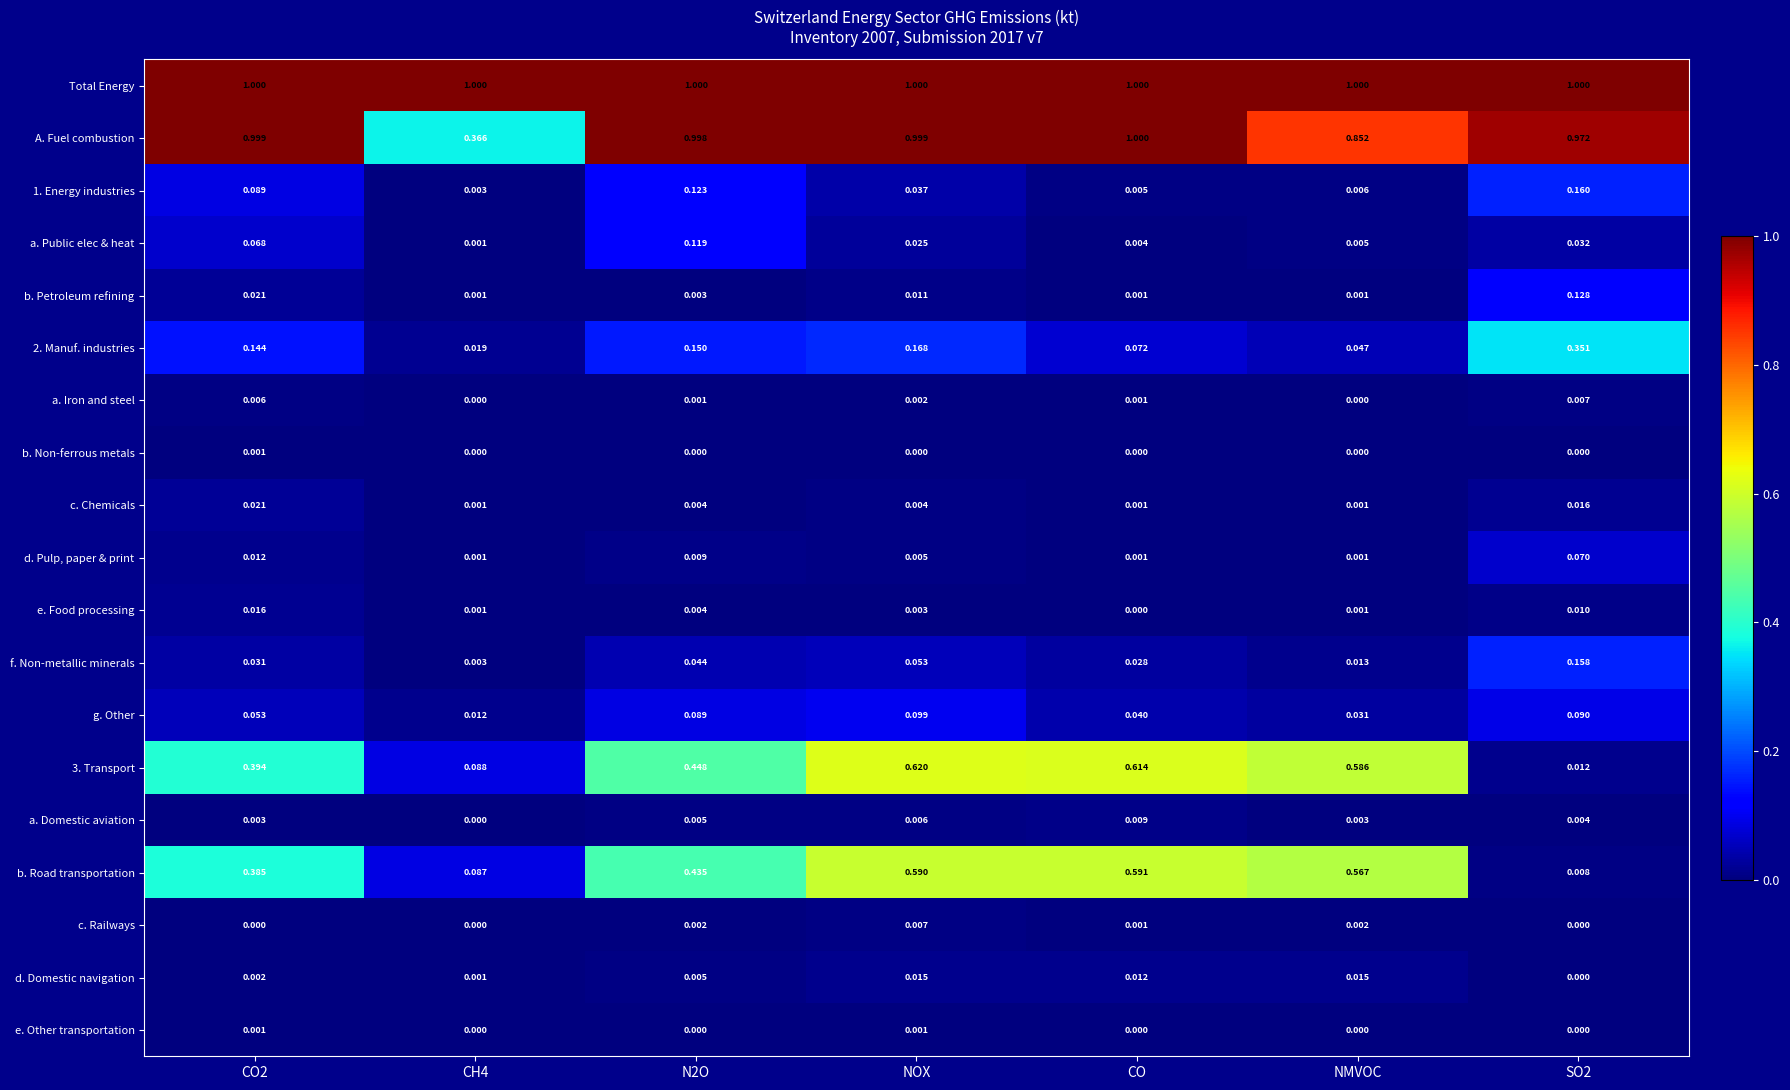

How many data points does each series have?

7